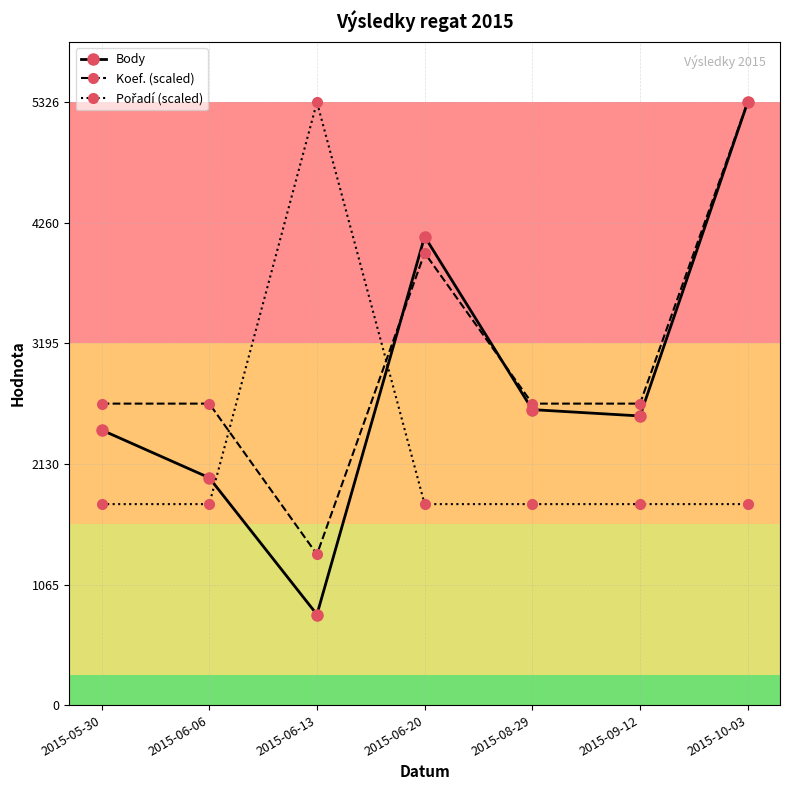

What position from the left is 2015-06-13?

3